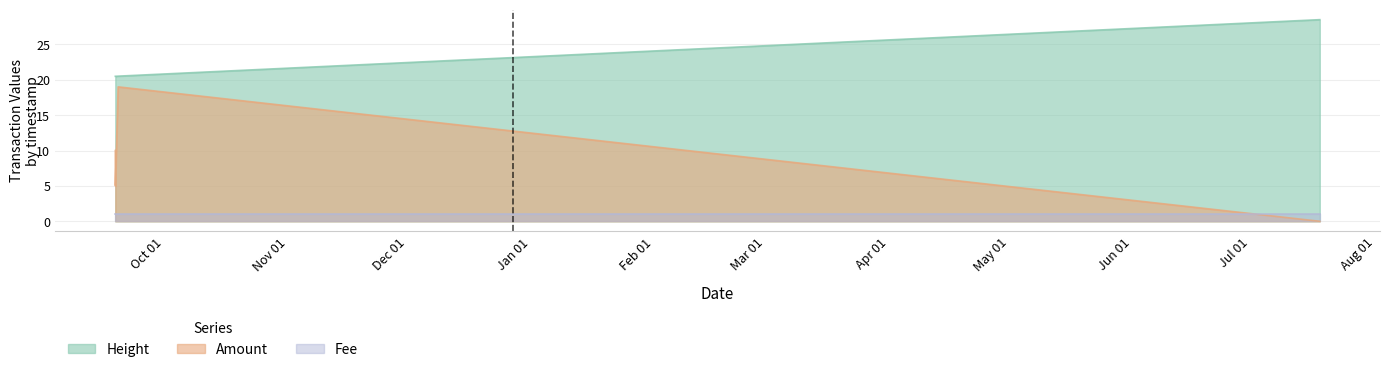

True or false: Height and Amount intersect in this chart.

False